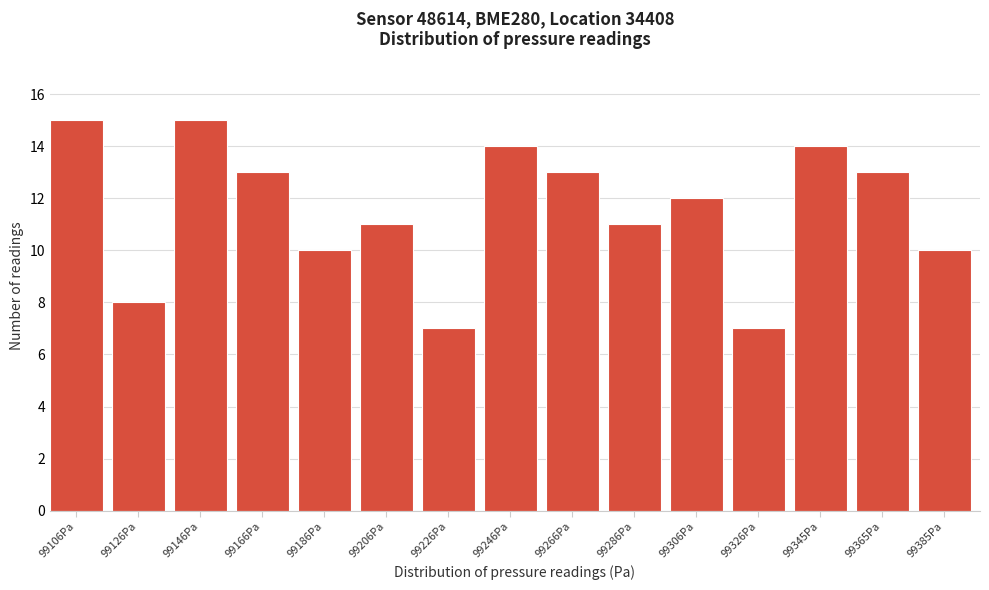

Reading right to left, transcribe all the data shown in this chart.

99385Pa=10	99365Pa=13	99345Pa=14	99326Pa=7	99306Pa=12	99286Pa=11	99266Pa=13	99246Pa=14	99226Pa=7	99206Pa=11	99186Pa=10	99166Pa=13	99146Pa=15	99126Pa=8	99106Pa=15